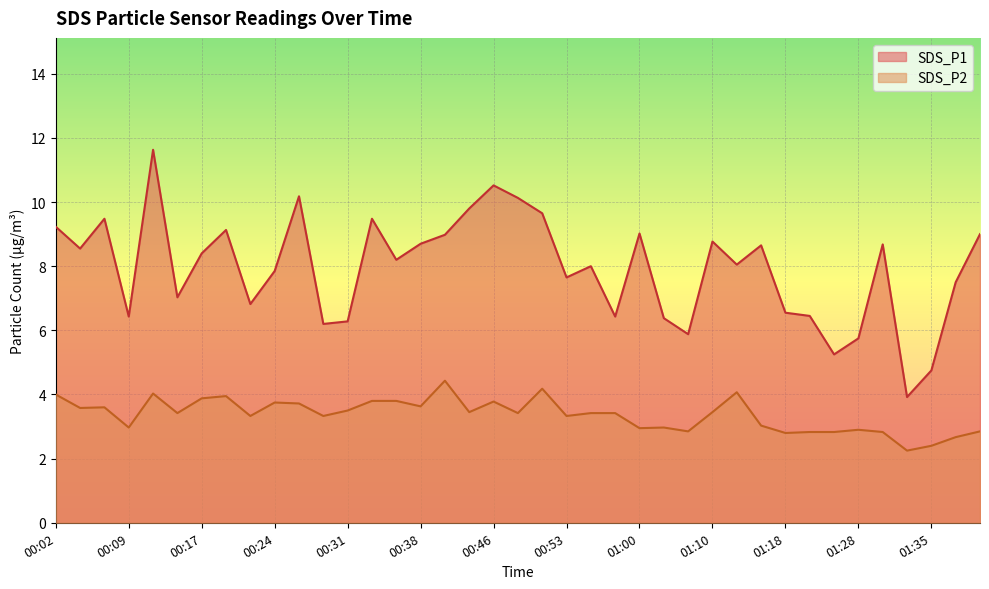

What is the lowest value of the SDS_P2 series?

2.2